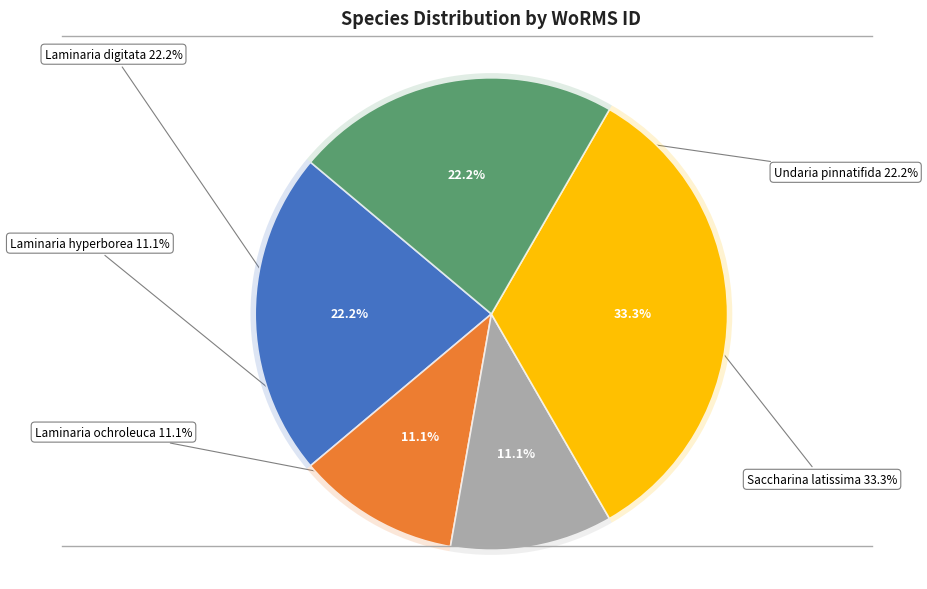

Is Laminaria hyperborea the majority of the pie?

No